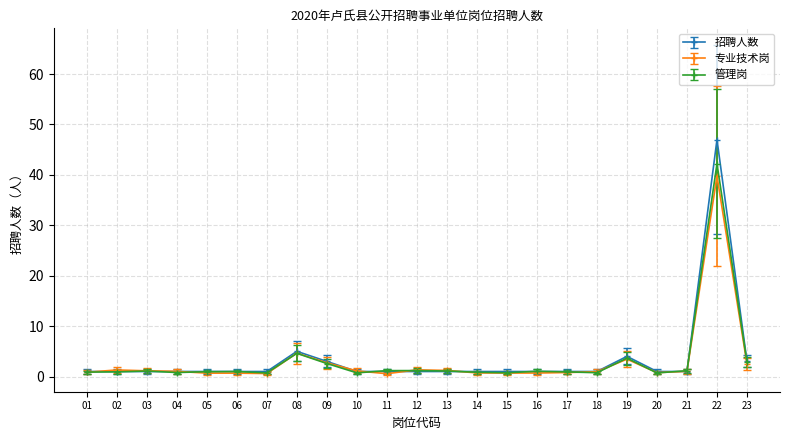

How many categories are shown in the chart?

23